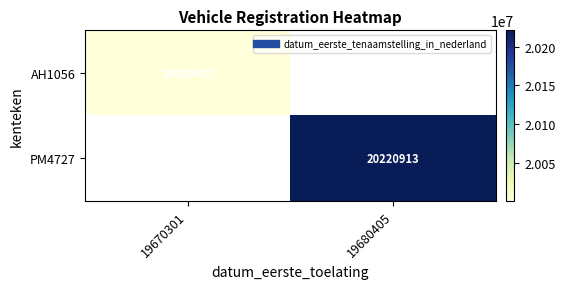

True or false: PM4727 has a value of 20220913.0 at 19680405.

True